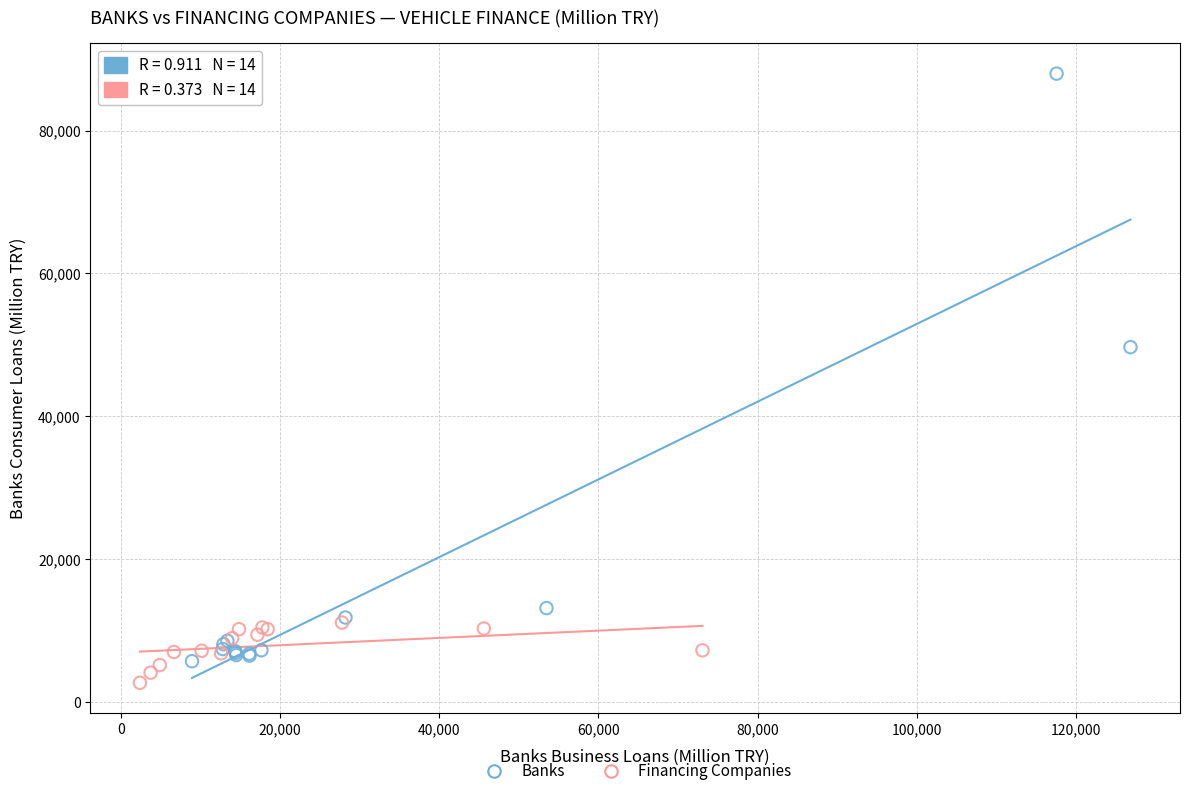

Which series has the largest Y range (max minus min)?

Banks